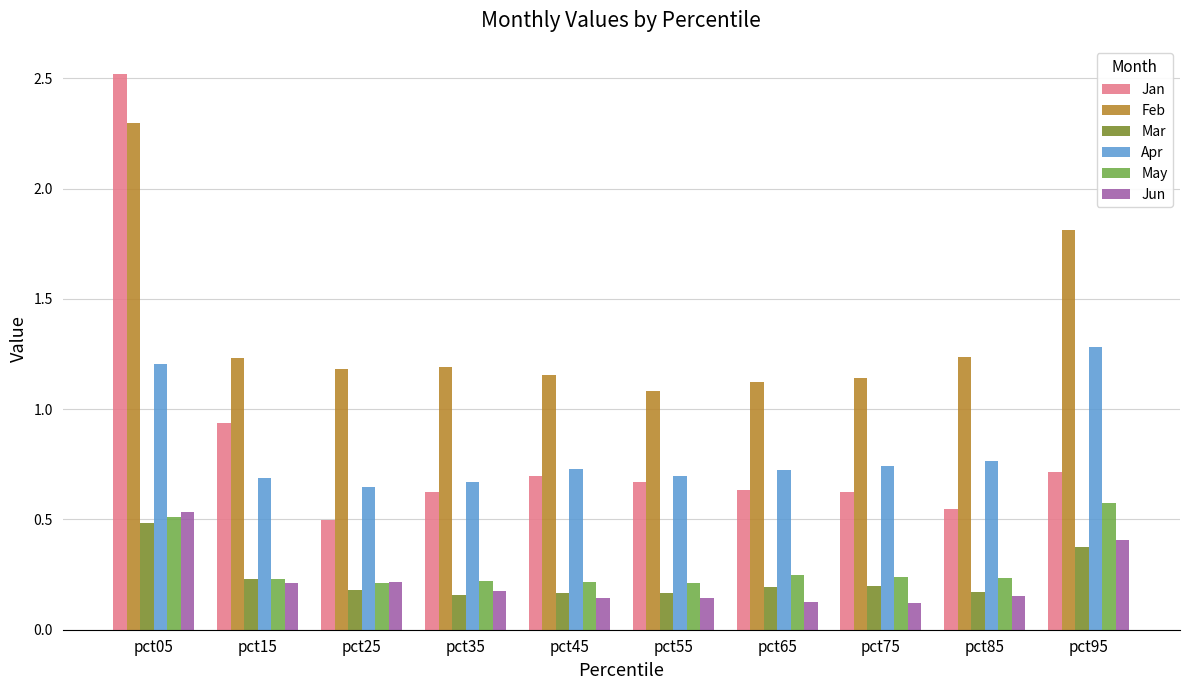

At how many categories does at least one series exceed 1?

10